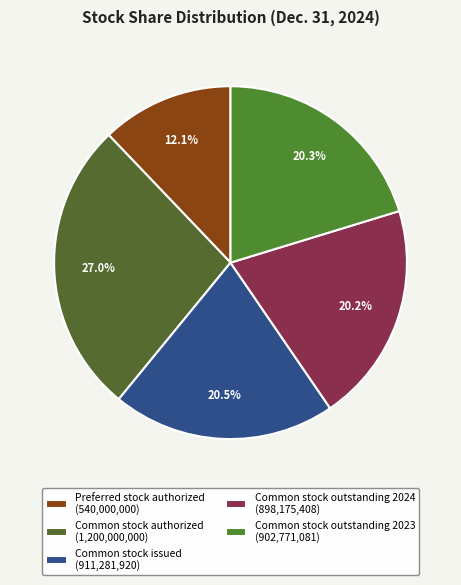

How many slices are in this pie chart?

5